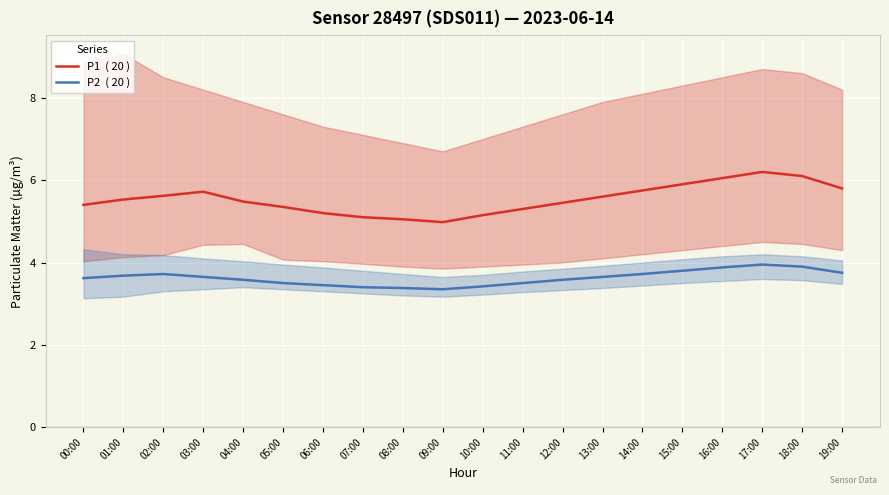

At which category does P2  ( 20 ) reach its first local peak?

02:00